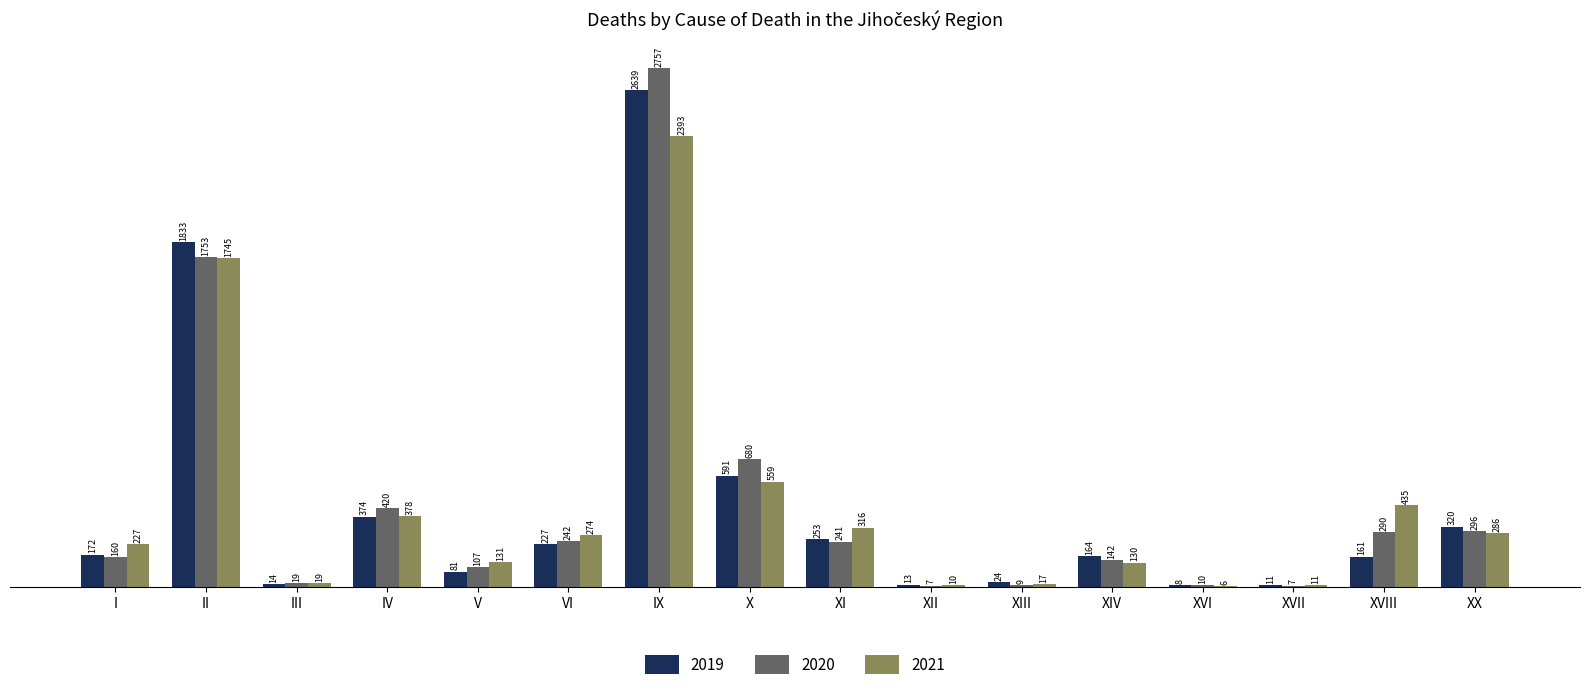

Which label corresponds to the largest value in the chart?

IX